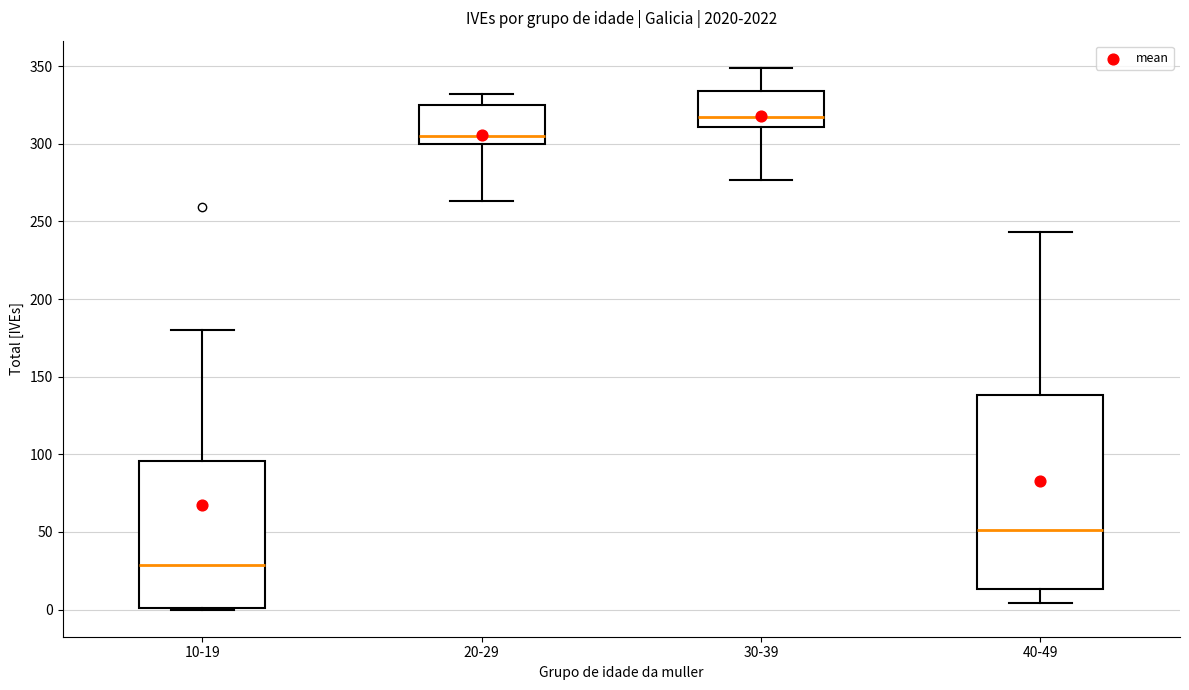

Where does the upper whisker of the box for 40-49 end on the y-axis? The values are not printed on the chart, so give them approximately, as read against the axis.

245